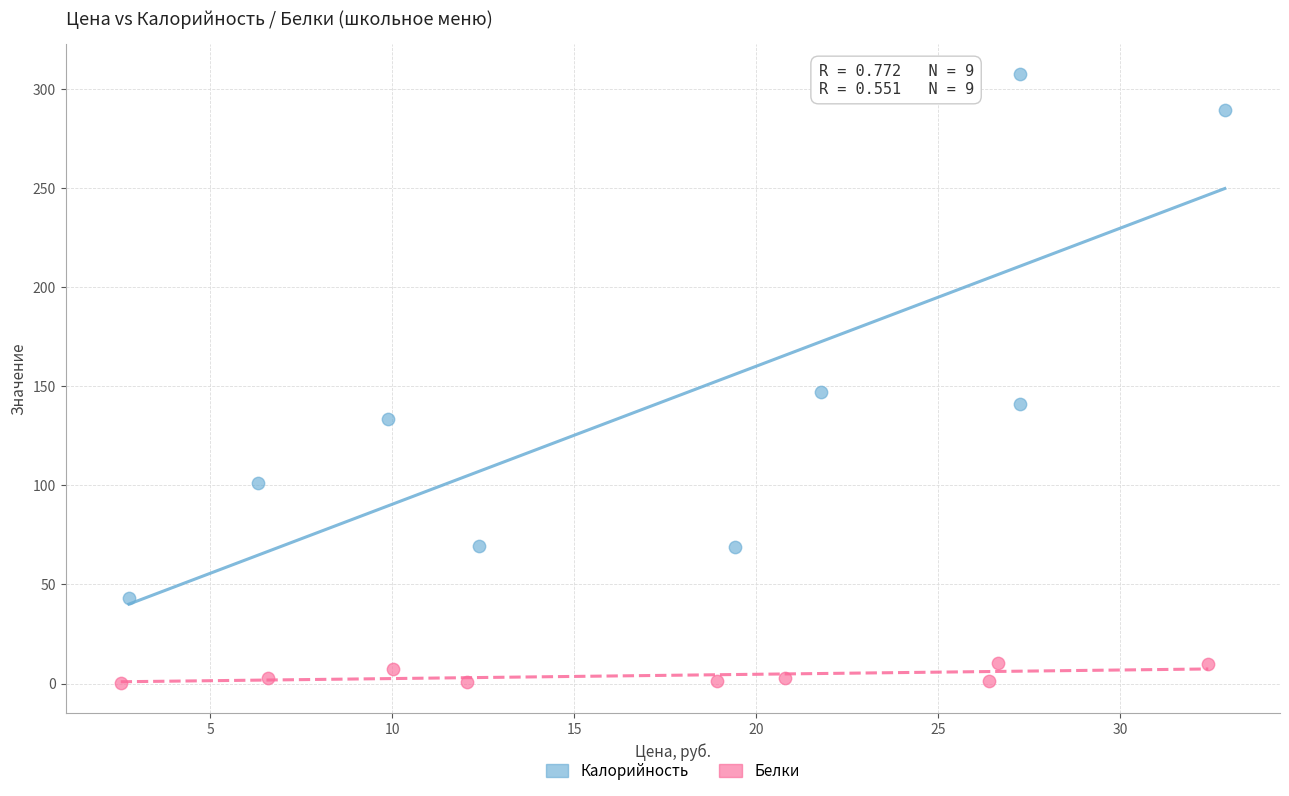

Which series has the widest spread of Y values?

Калорийность